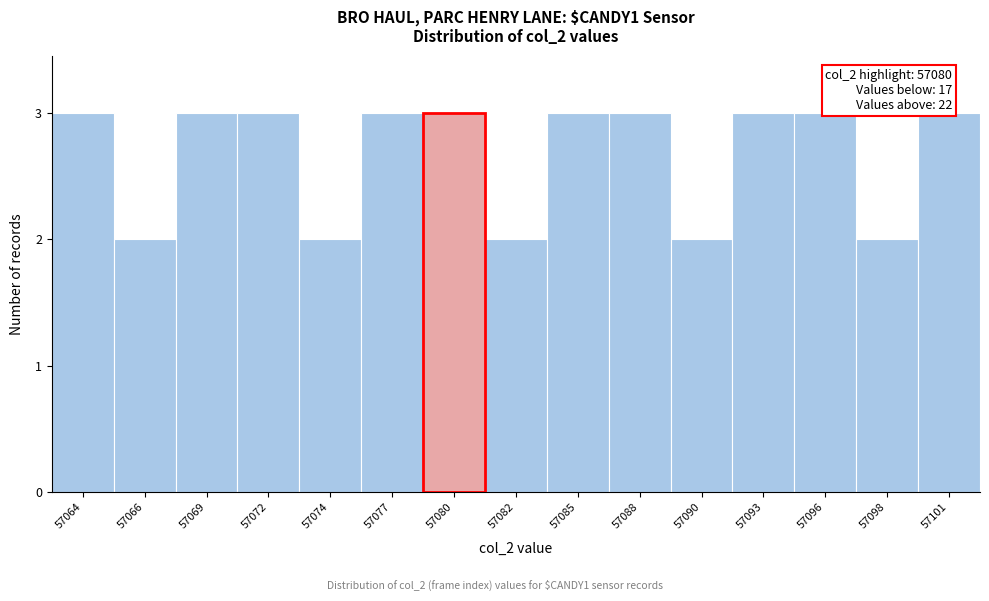

Reading right to left, transcribe all the data shown in this chart.

3	2	3	3	2	3	3	2	3	3	2	3	3	2	3